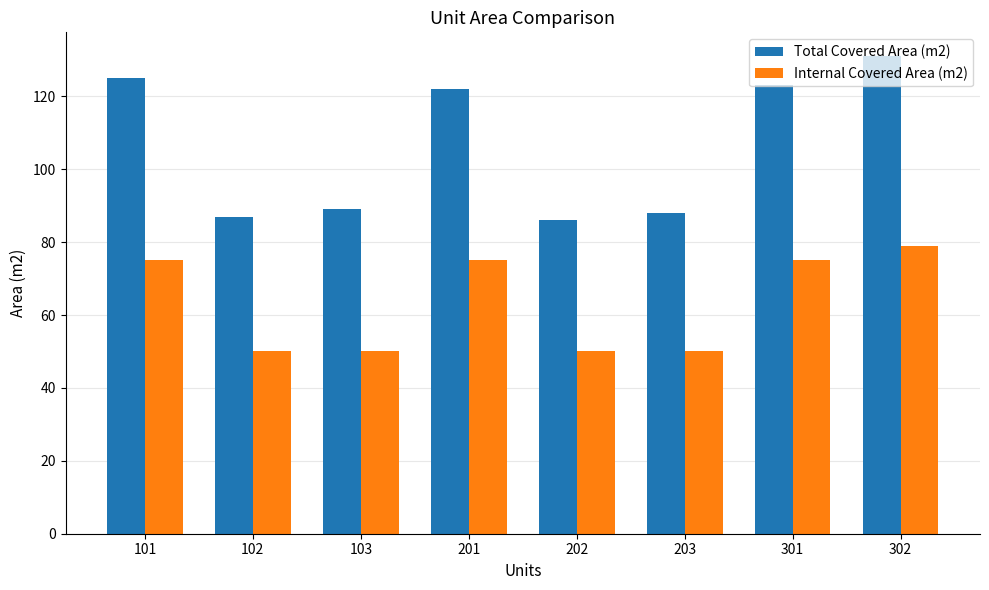

Rank the series by their maximum value, from lowest to highest.

Internal Covered Area (m2), Total Covered Area (m2)